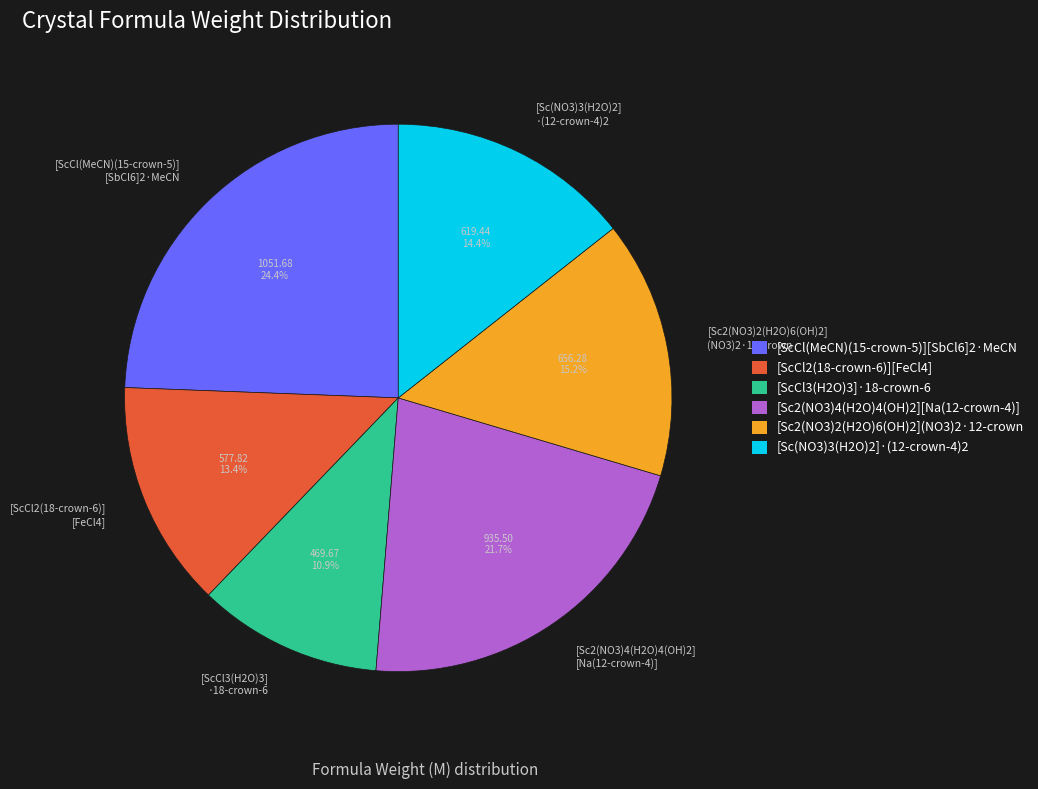

Do [ScCl3(H2O)3] ·18-crown-6 and [ScCl(MeCN)(15-crown-5)] [SbCl6]2·MeCN together represent more than half of the pie?

No